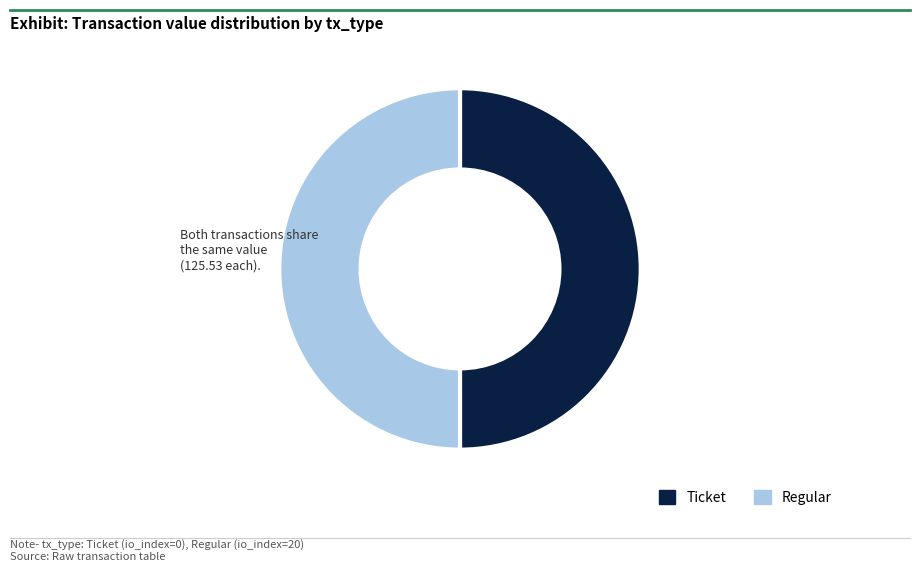

Count the number of slices in the pie.

2